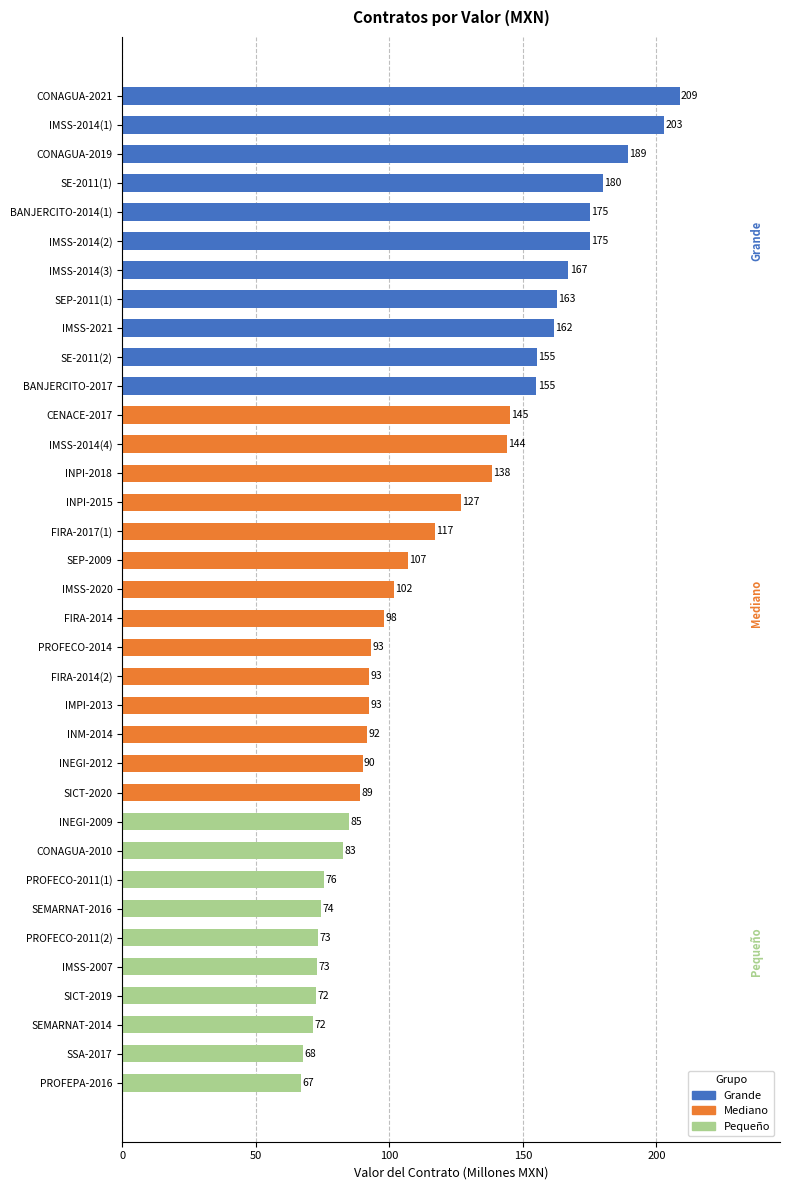

What is the ratio of the value at CONAGUA-2019 to the value at PROFECO-2014?

2.0